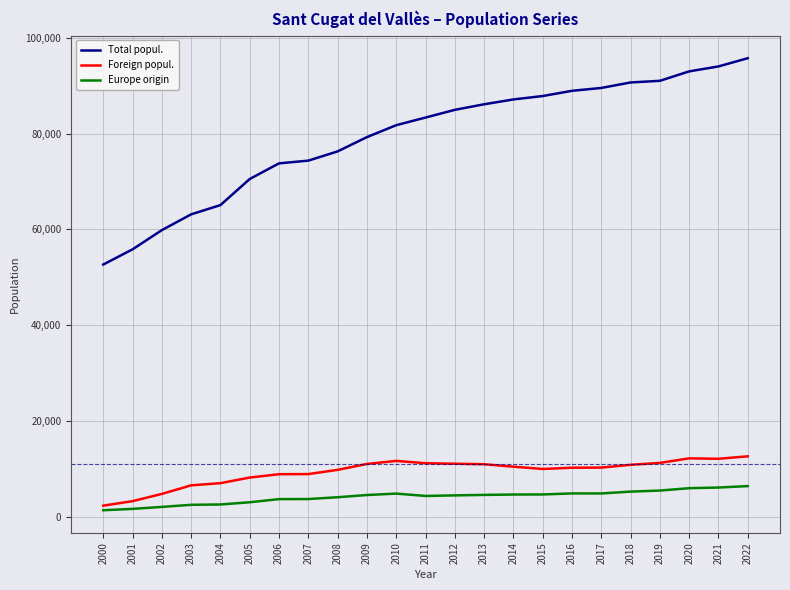

True or false: Europe origin and Total popul. cross at least once.

False